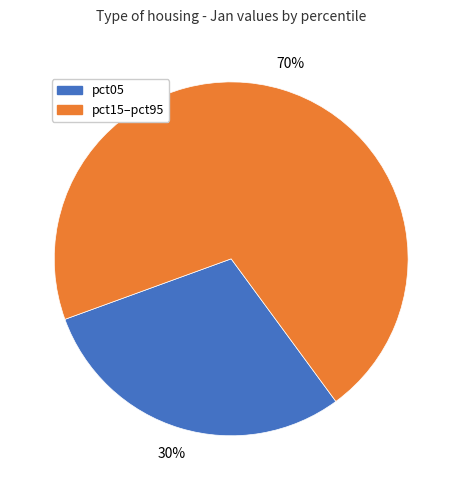

Which has a higher value, pct05 or pct15–pct95?

pct15–pct95